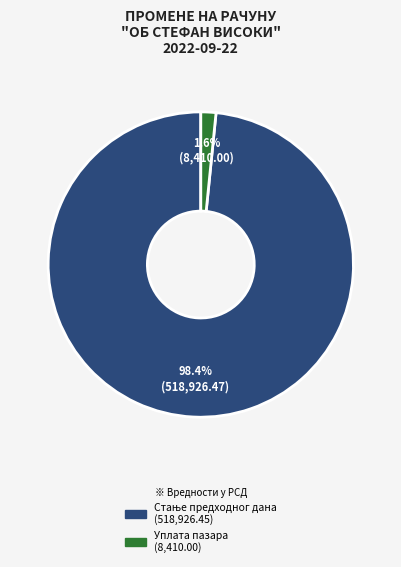

Is there any slice that represents more than half of the pie?

Yes